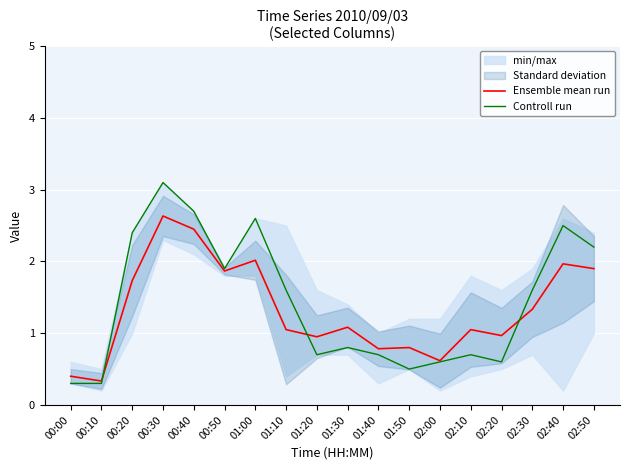

What is the sum of all Controll run values?

25.8